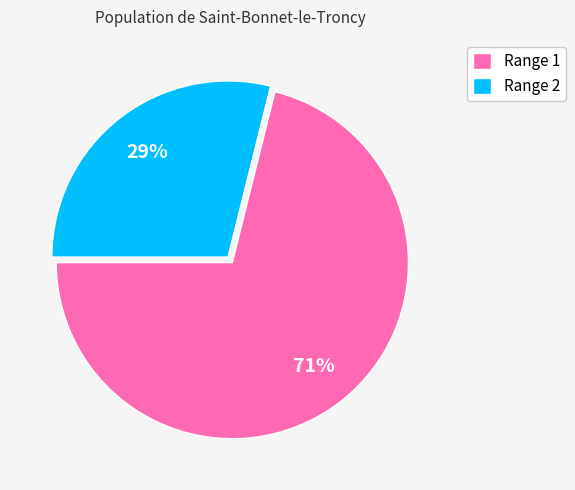

How many segments does this pie chart have?

2